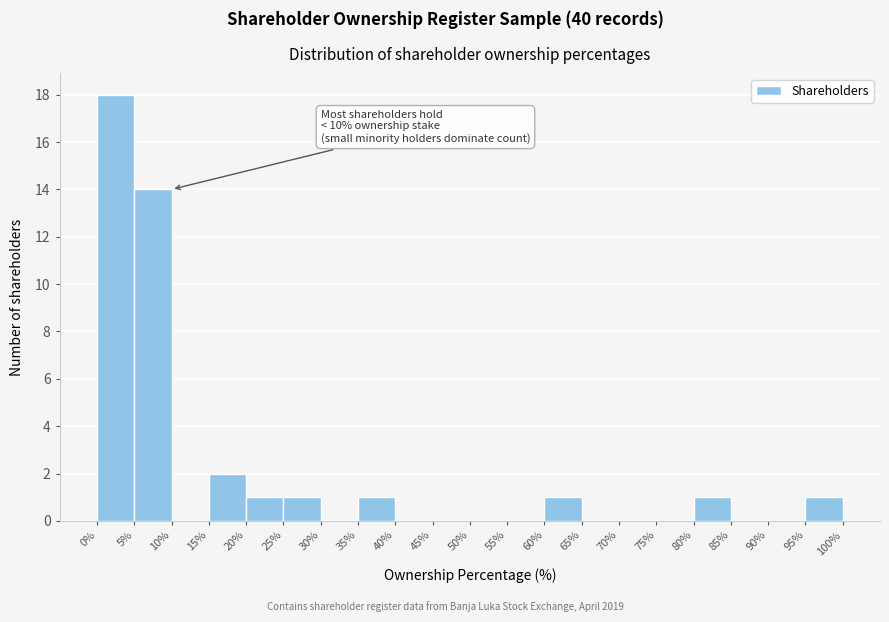

Over which range of the x-axis is the bar tallest?

0% to 5%